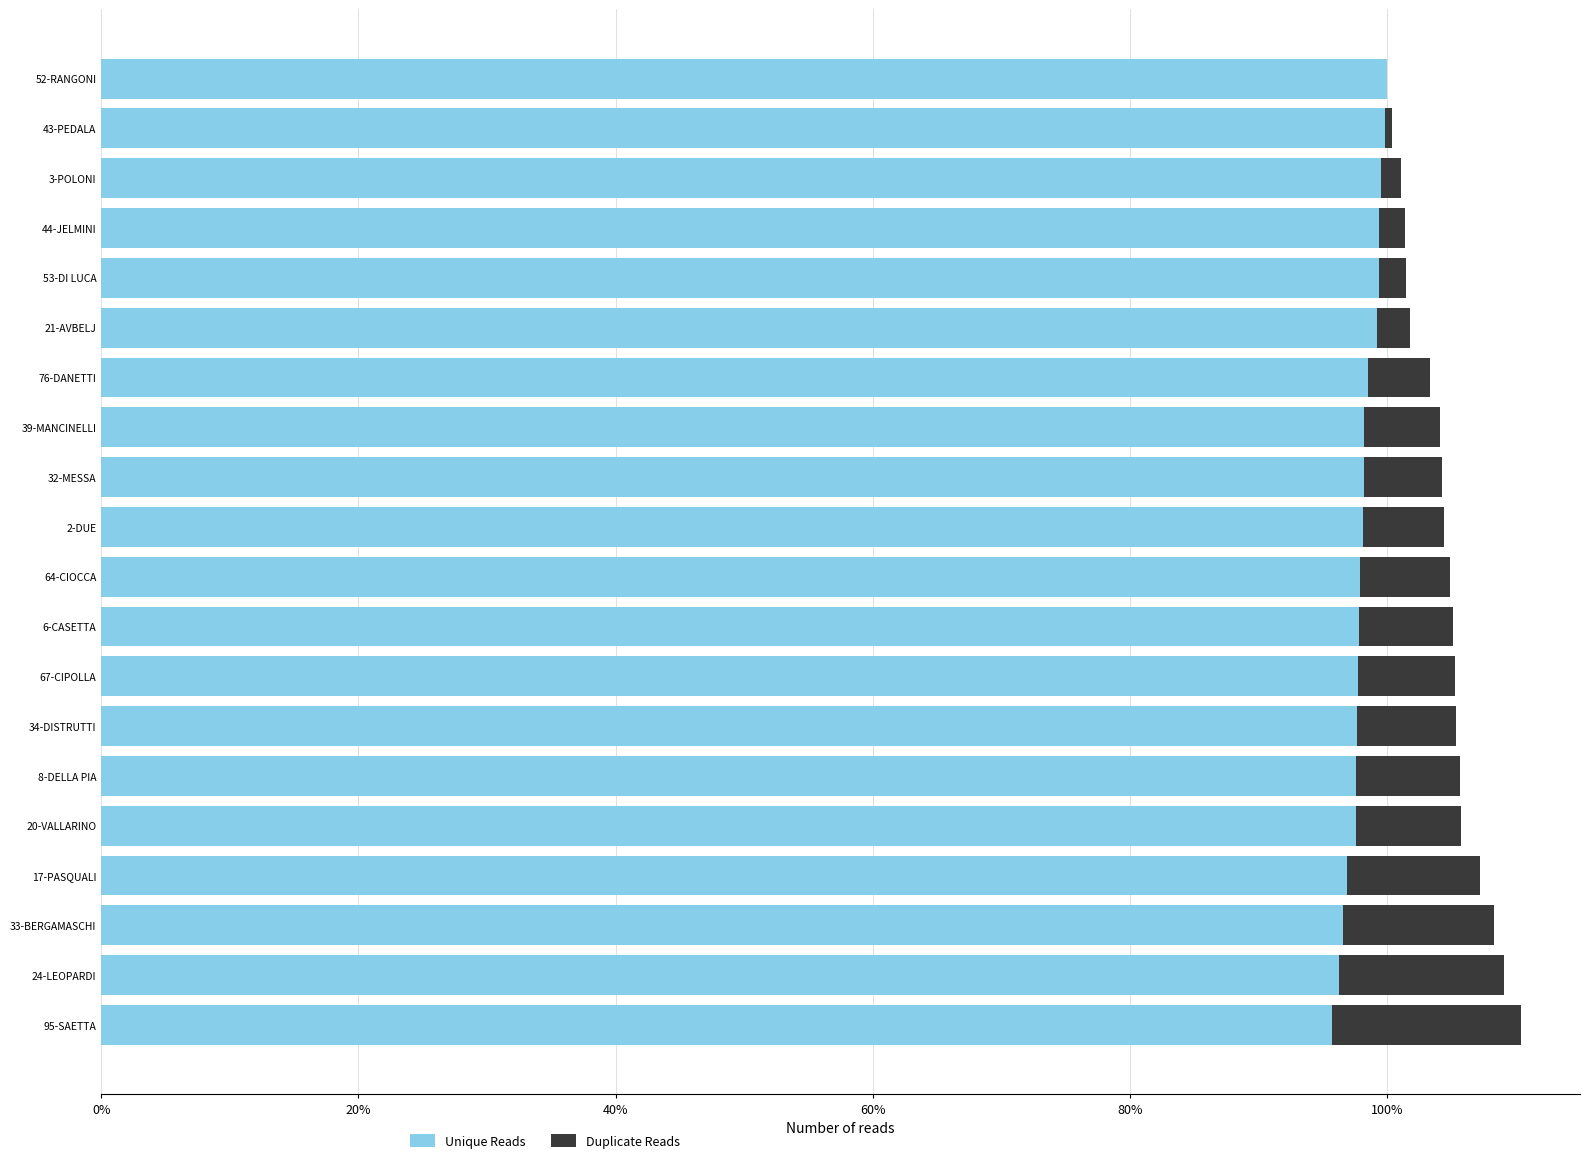

Is it true that Unique Reads equals 167.2 at 8-DELLA PIA?

False